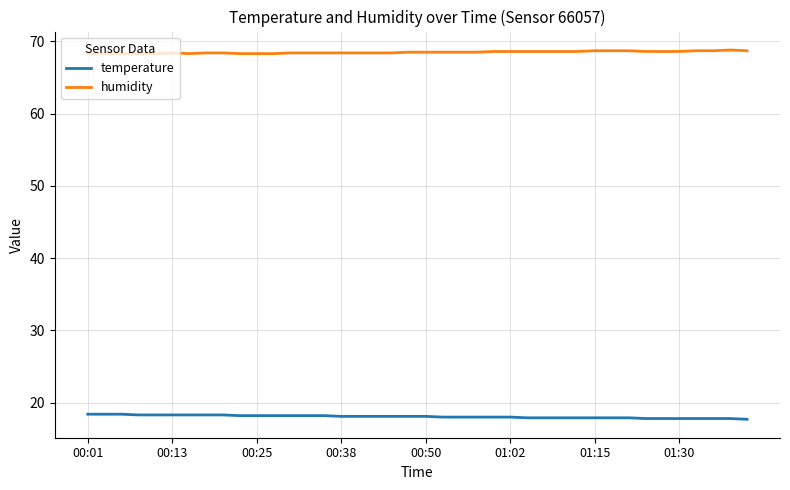

What is the average value of the humidity series?

68.5